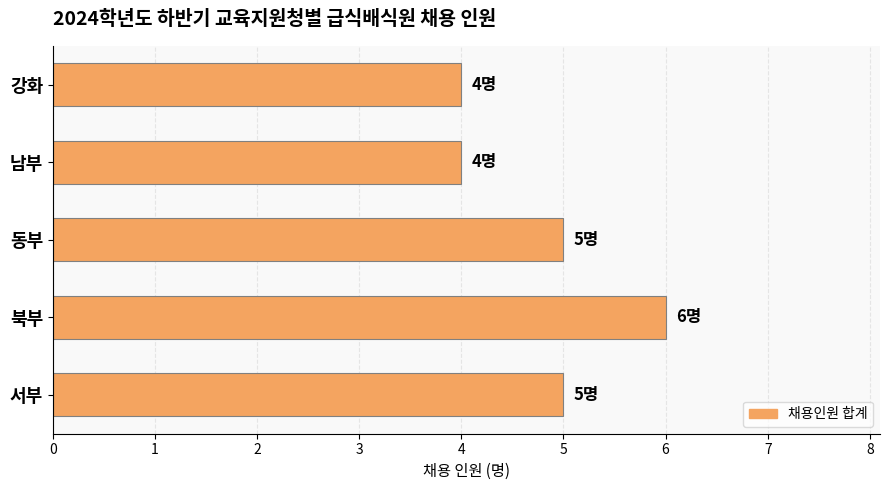

What is the value of the 2nd bar from the top?

4